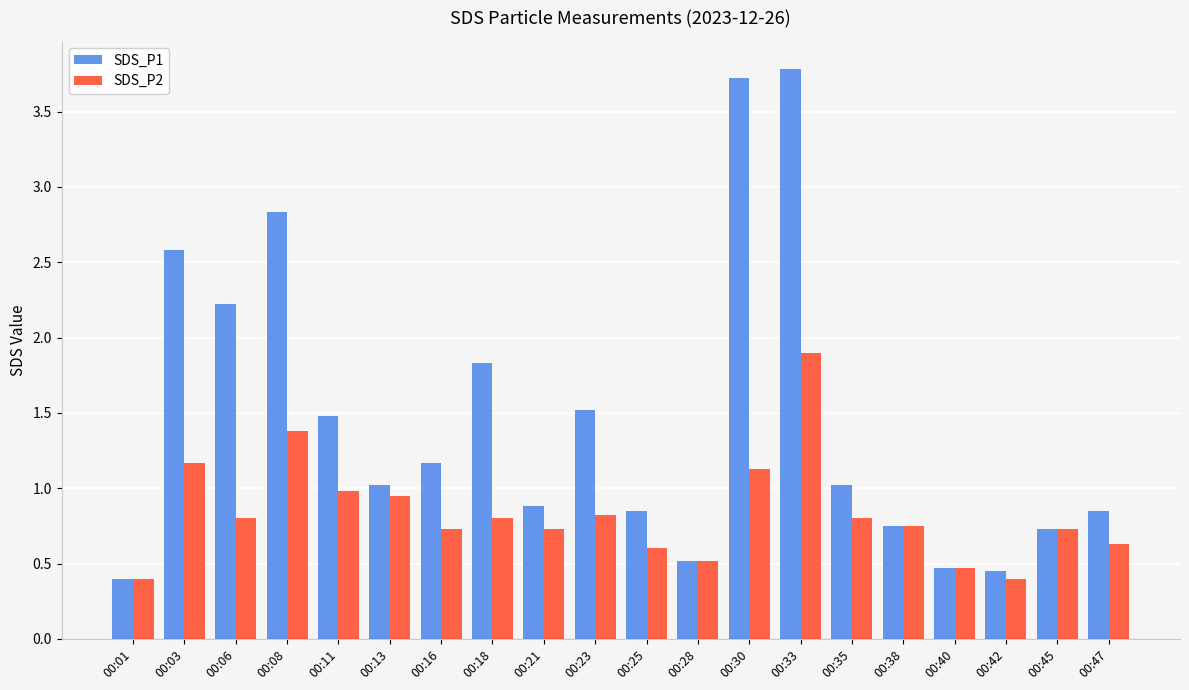

Is it true that SDS_P1 equals 1.0 at 00:13?

True